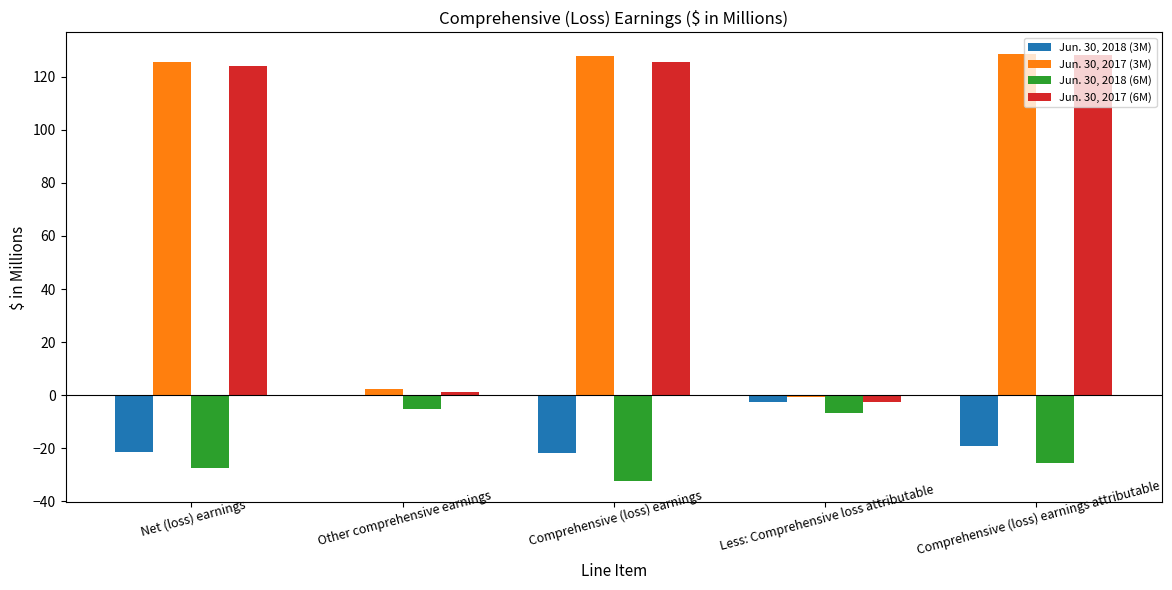

Which series has the largest total across all categories?

Jun. 30, 2017 (3M)